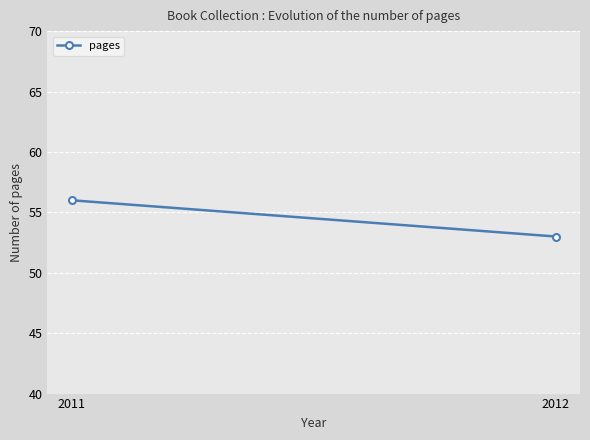

List the labels in order of value, largest first.

2011, 2012